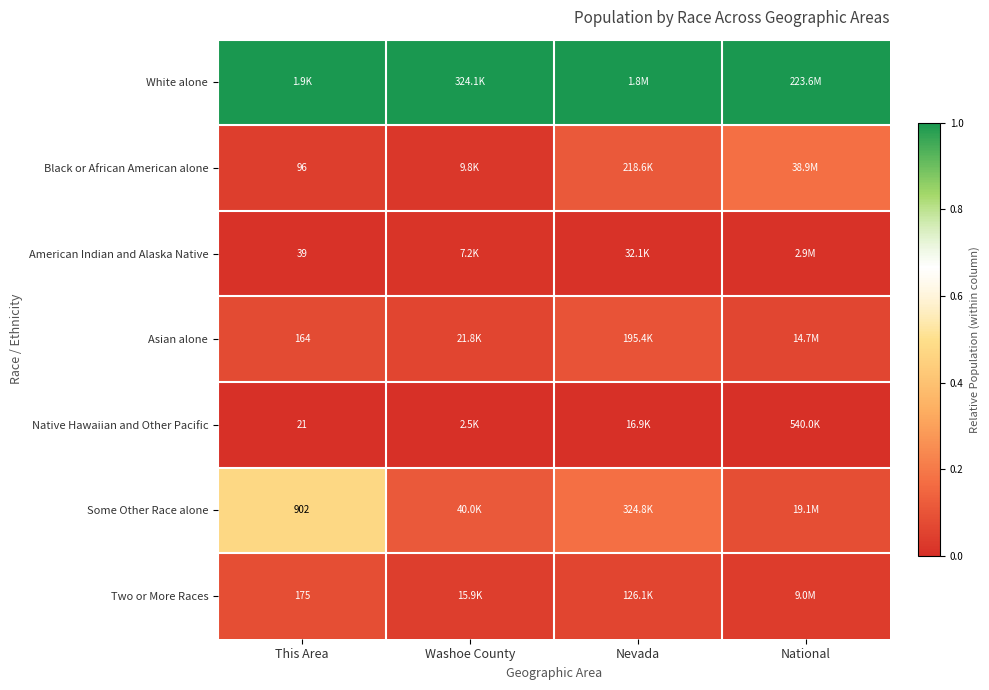

List the labels in order of White alone value, smallest first.

This Area, Washoe County, Nevada, National